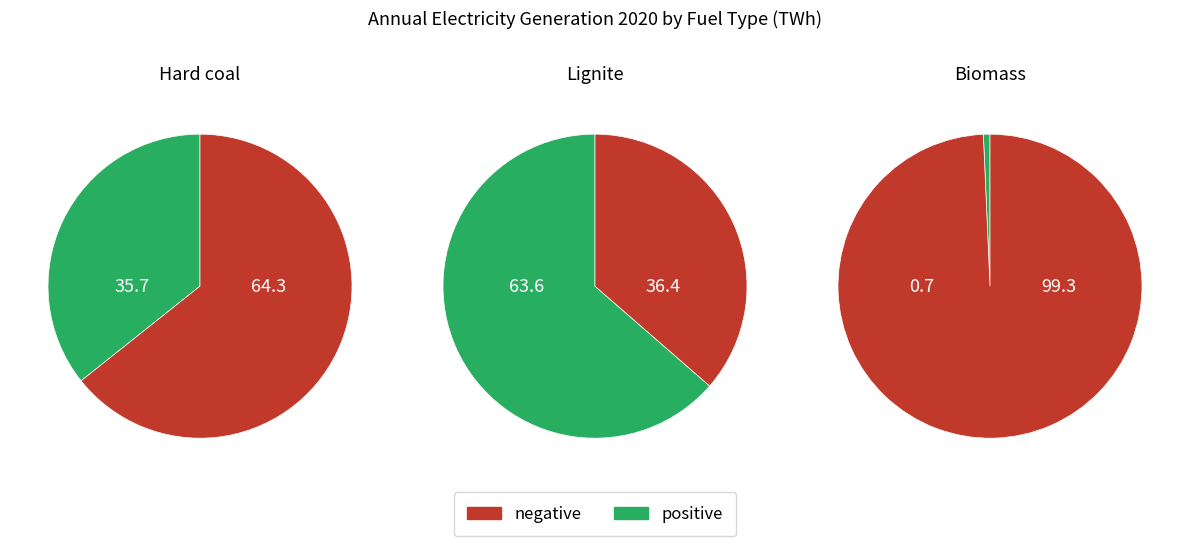

Count the number of slices in the pie.

3